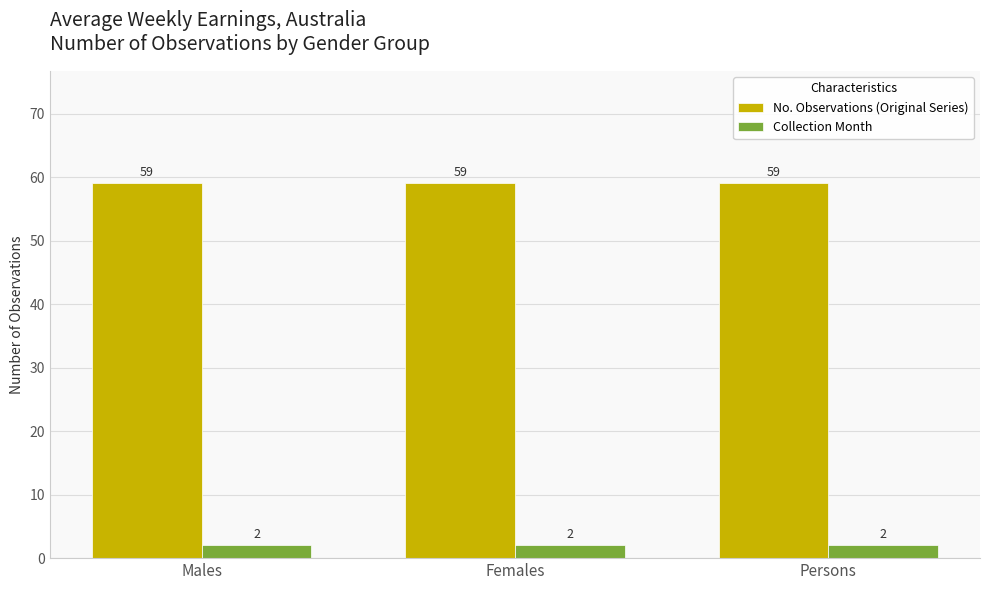

What is the maximum value shown in the chart?

59